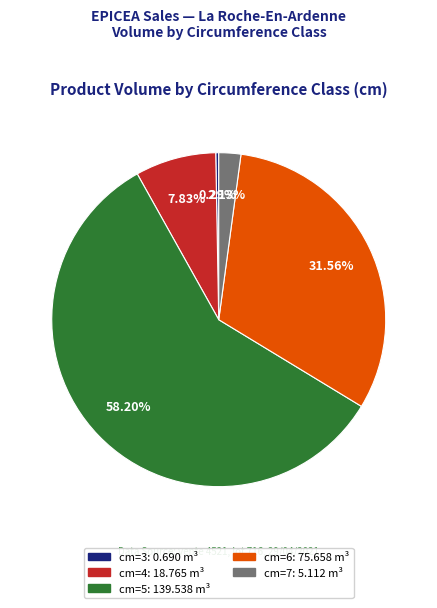

Does any single category account for the majority?

Yes